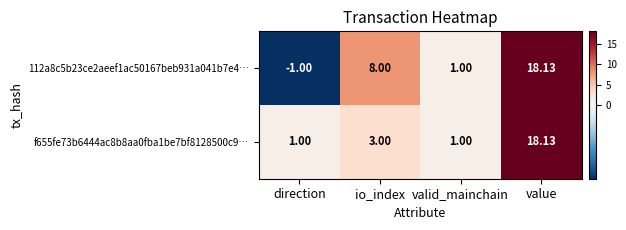

Where is 112a8c5b23ce2aeef1ac50167beb931a041b7e4… nearest to the value 8?

io_index